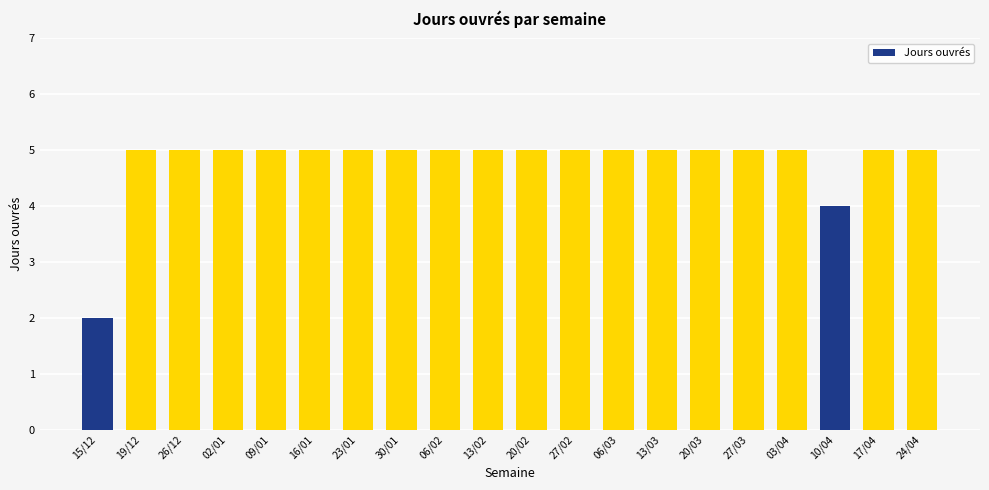

Reading right to left, transcribe all the data shown in this chart.

24/04=5	17/04=5	10/04=4	03/04=5	27/03=5	20/03=5	13/03=5	06/03=5	27/02=5	20/02=5	13/02=5	06/02=5	30/01=5	23/01=5	16/01=5	09/01=5	02/01=5	26/12=5	19/12=5	15/12=2